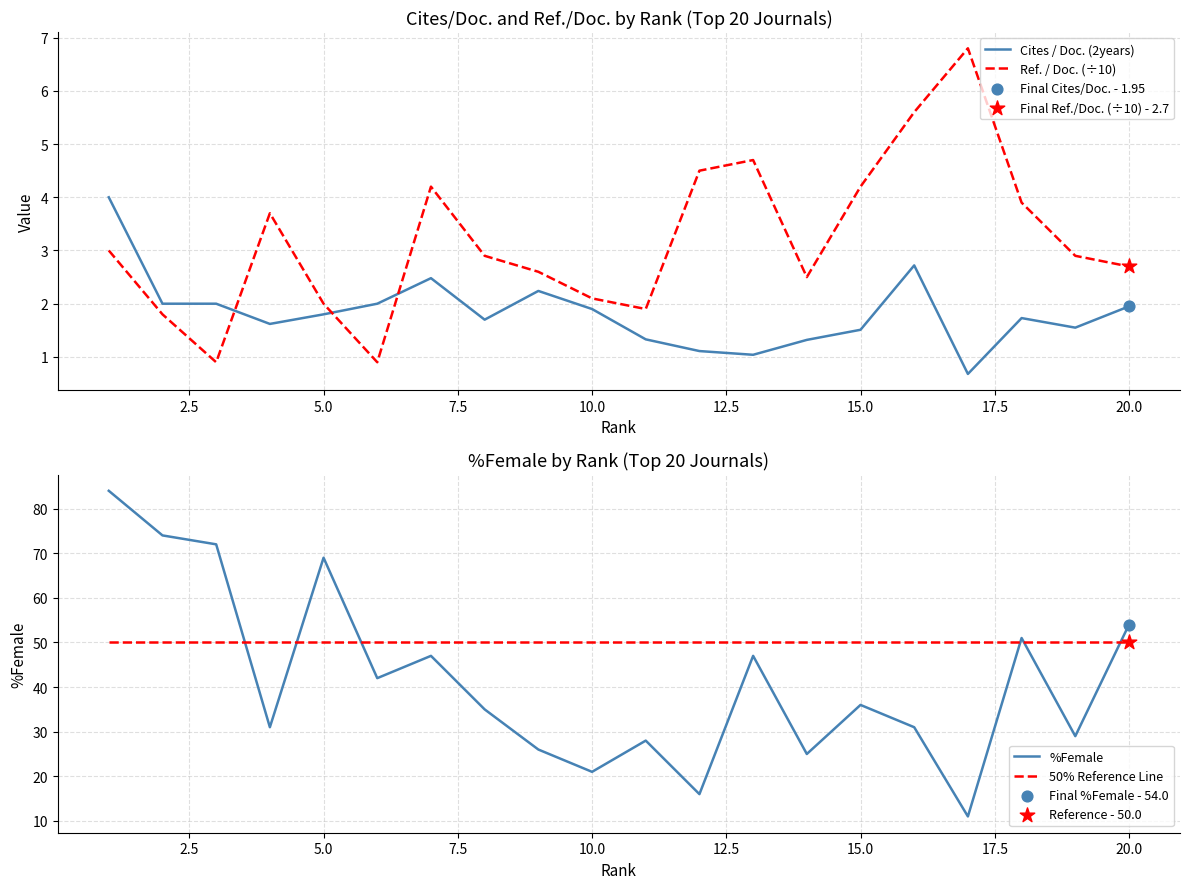

Which series has the largest Y range (max minus min)?

%Female